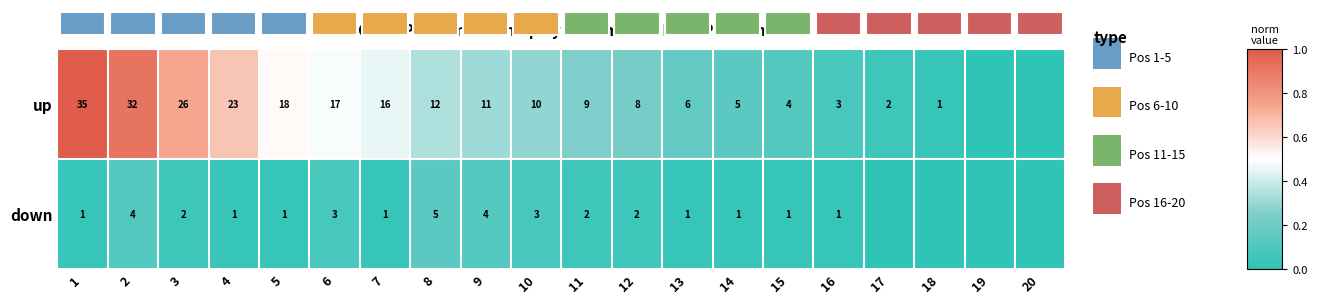

At which category is the sum across all series the highest?

1